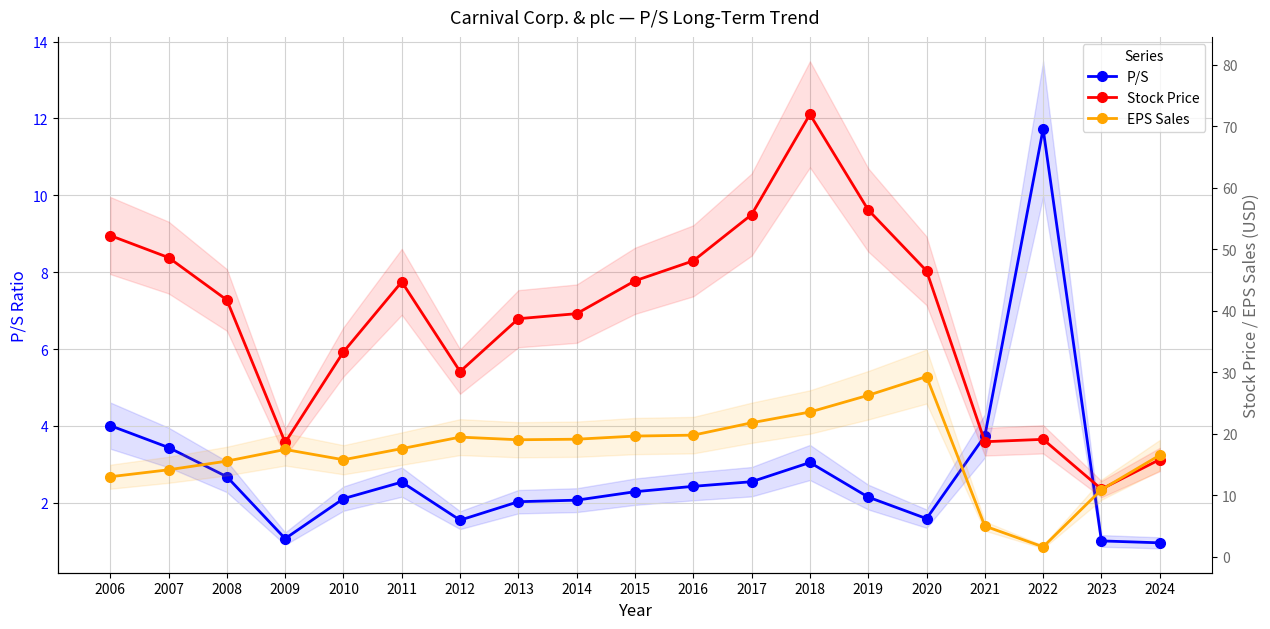

What is the value of the P/S point at the 8th from the left?

2.0